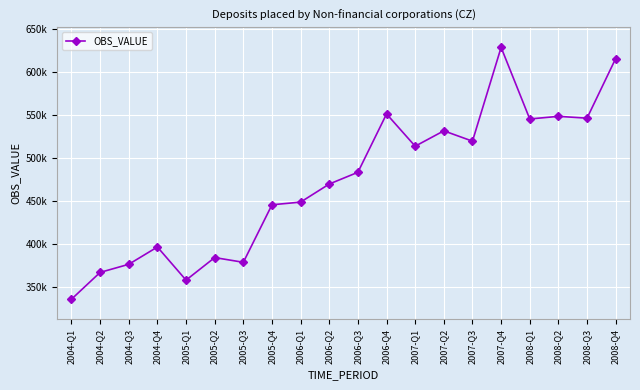

The value at 2006-Q2 is 812027. True or false?

False